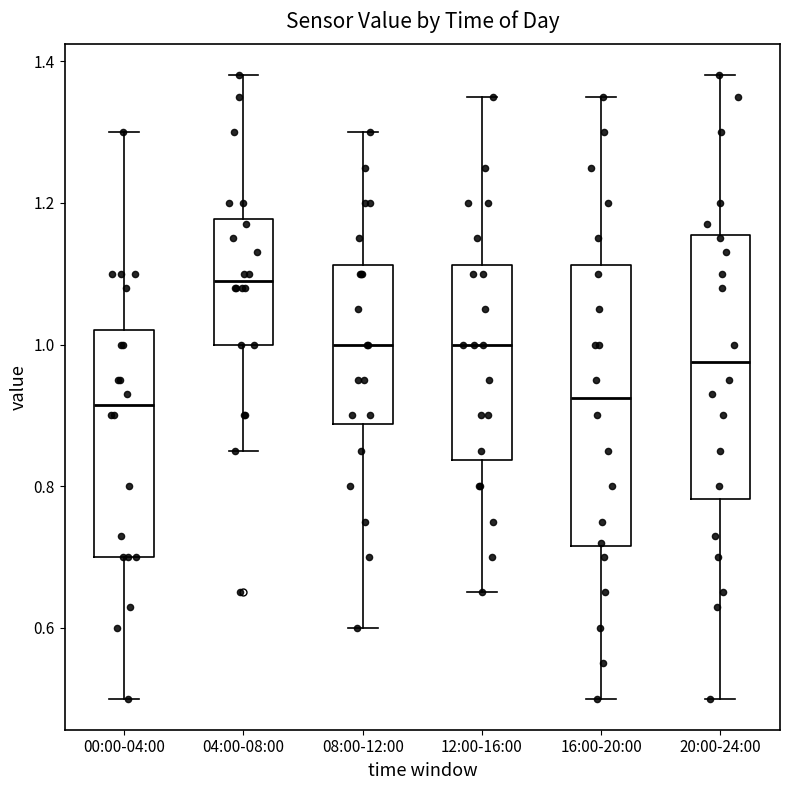

Which box's median line is the highest?

04:00-08:00